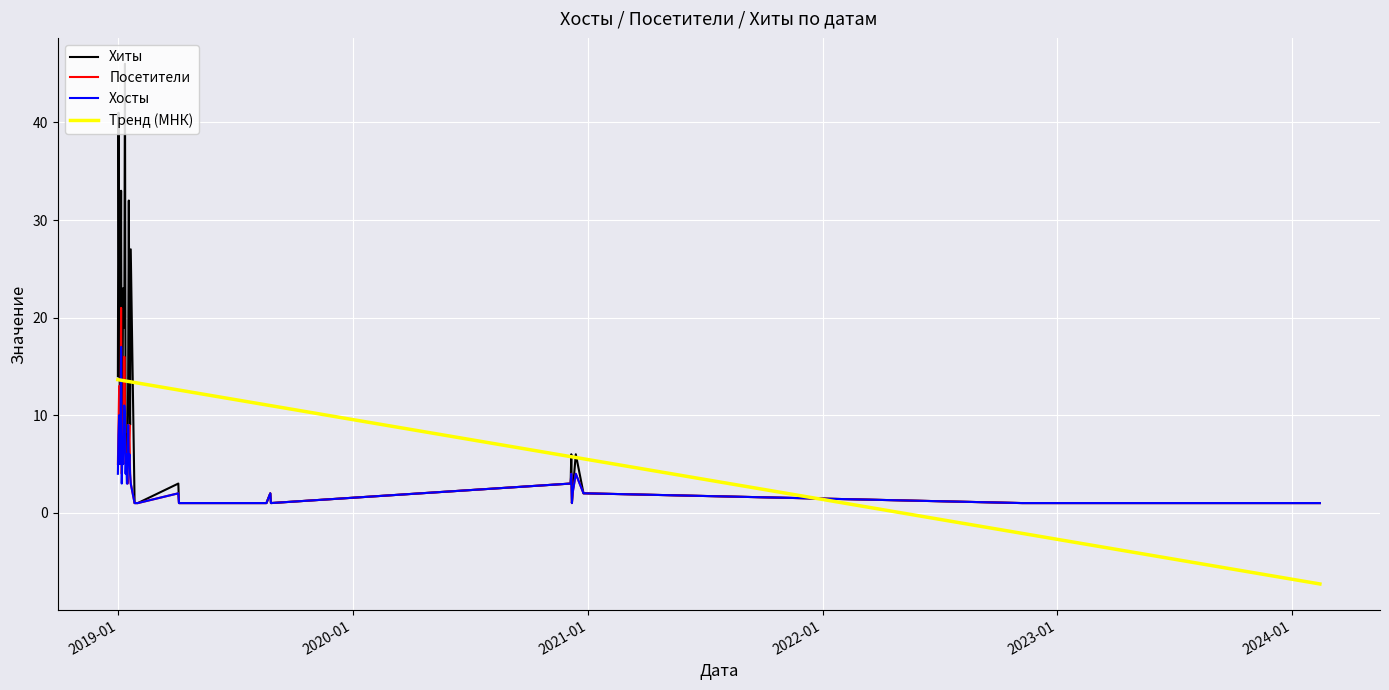

Which series has the largest range (max minus min)?

Хиты